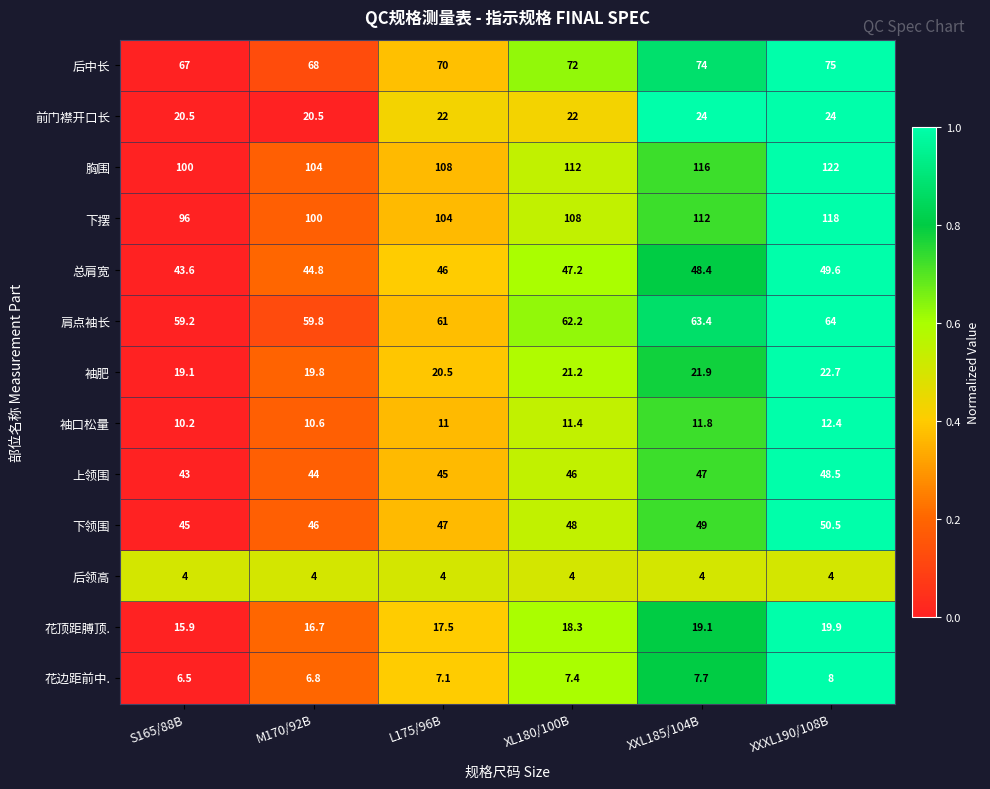

Where is 花顶距膊顶. nearest to the value 17?

M170/92B